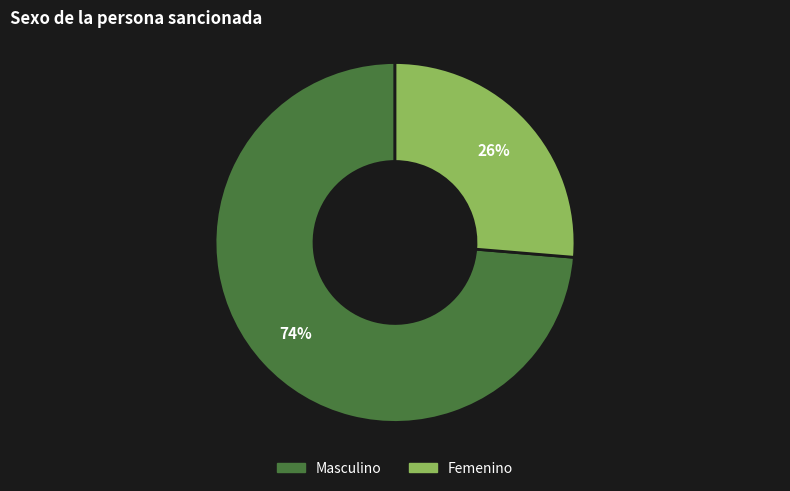

Which slice is the smallest?

Femenino